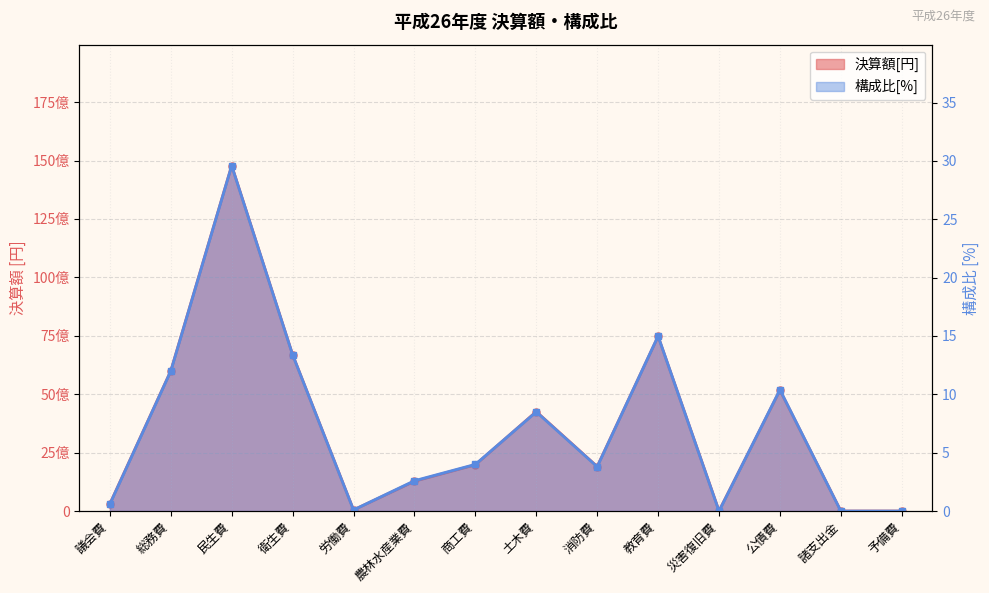

What is the highest value of the 構成比[%] series?

29.6